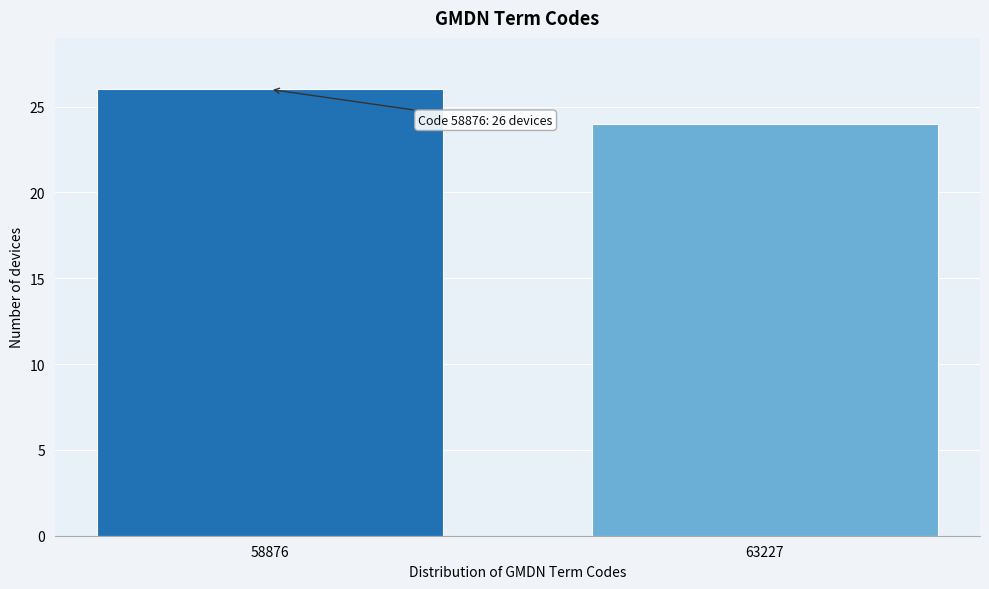

Reading left to right, list all the values displayed in this chart.

58876=26	63227=24